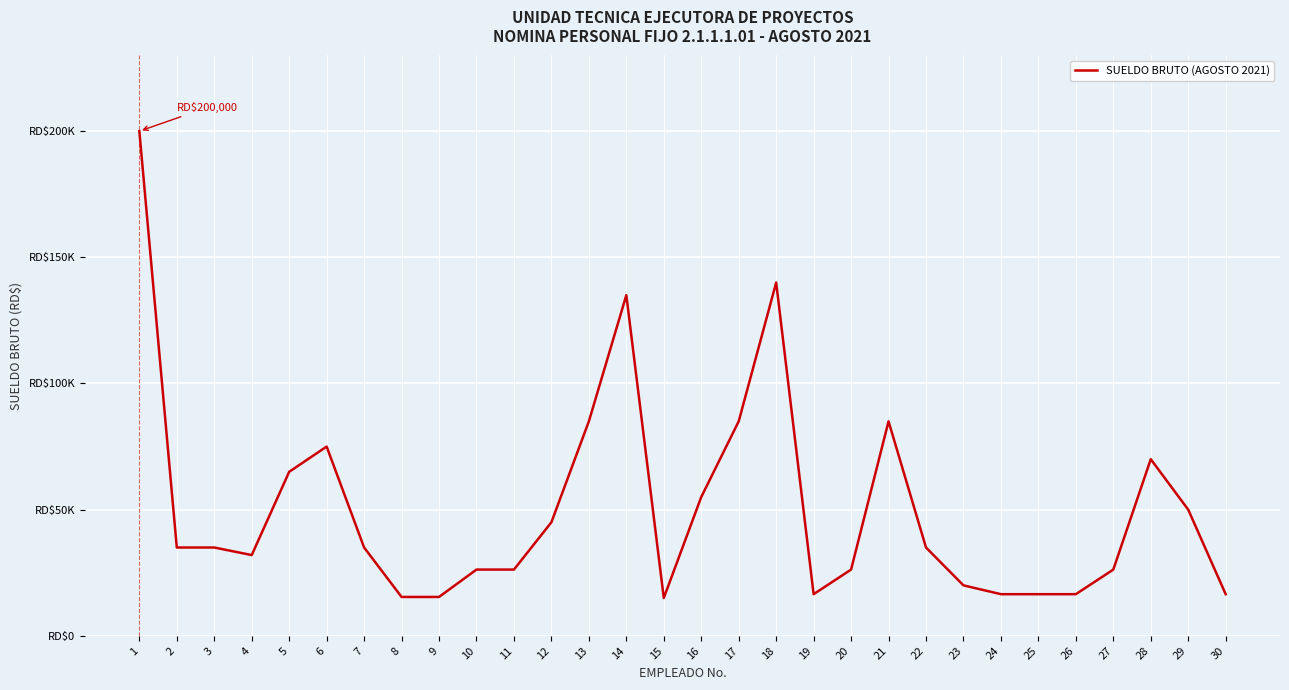

What is the smallest value displayed?

15000